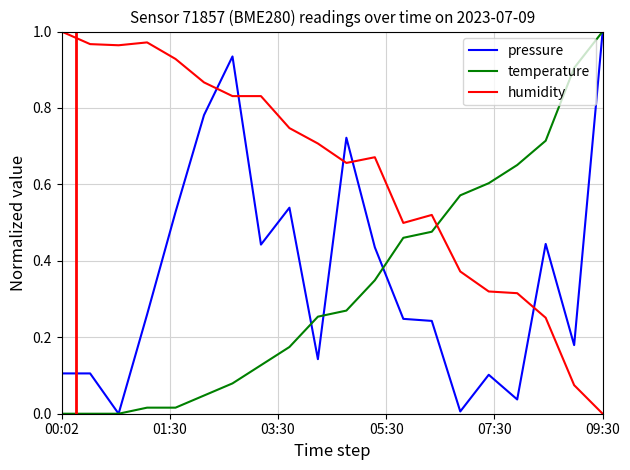

True or false: pressure and humidity intersect in this chart.

True